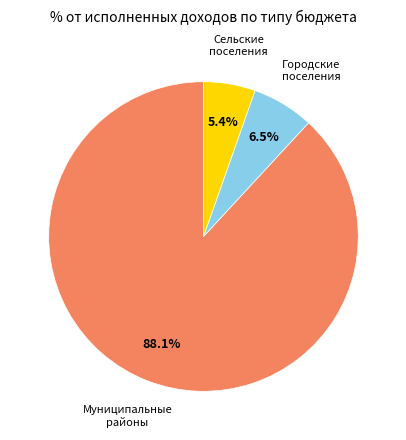

Which category has the biggest portion of the pie?

Муниципальные районы